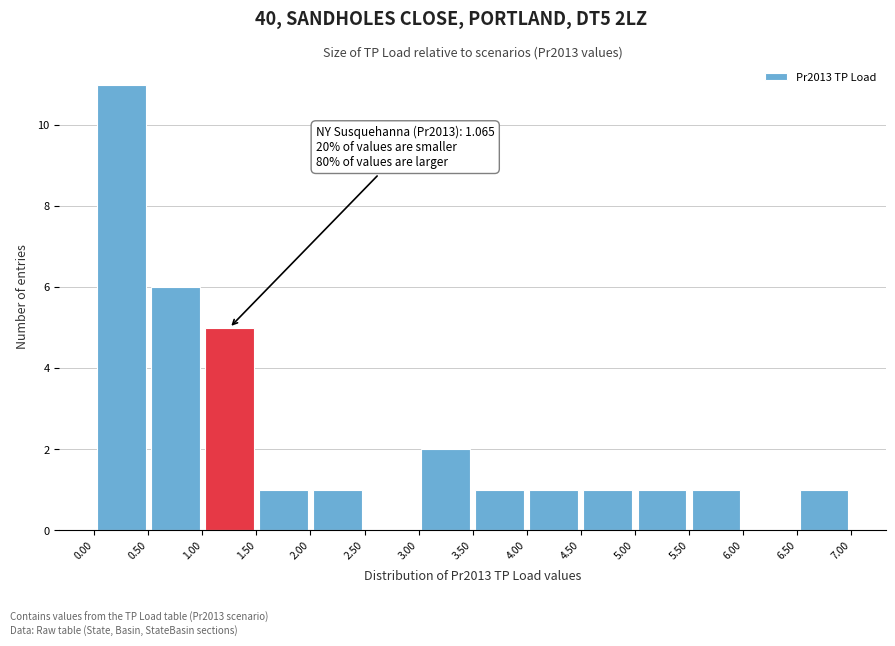

Which range on the x-axis has the tallest bar?

0.00 to 0.50